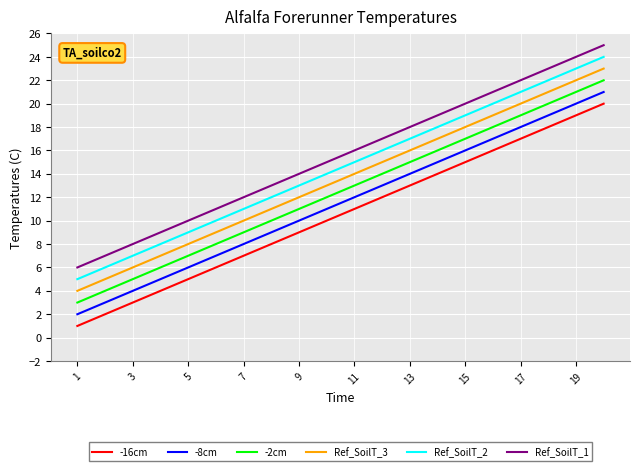

List the series in order of their overall mean, lowest first.

-16cm, -8cm, -2cm, Ref_SoilT_3, Ref_SoilT_2, Ref_SoilT_1